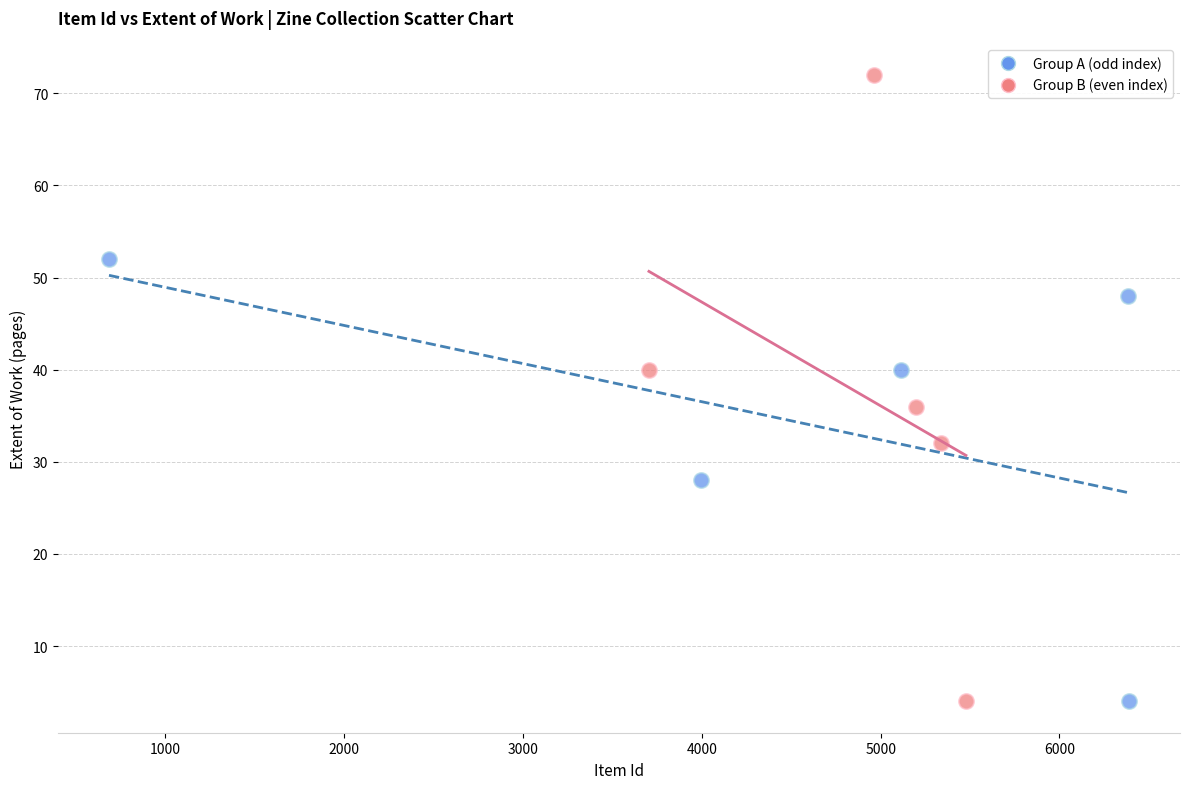

Which series reaches the maximum Y coordinate?

Group B (even index)